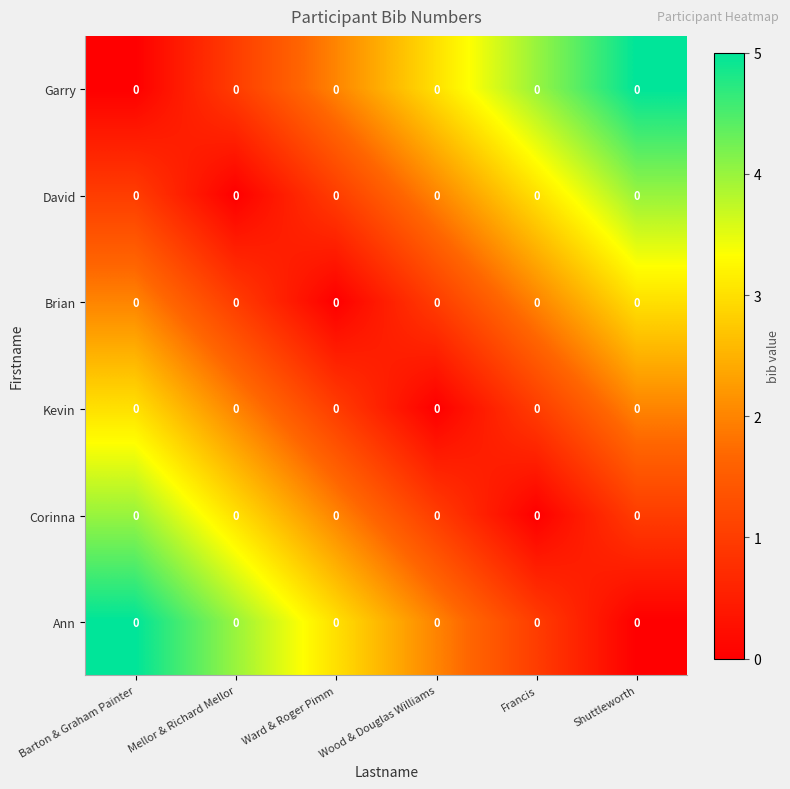

How many data points in Ann are less than 3?

3